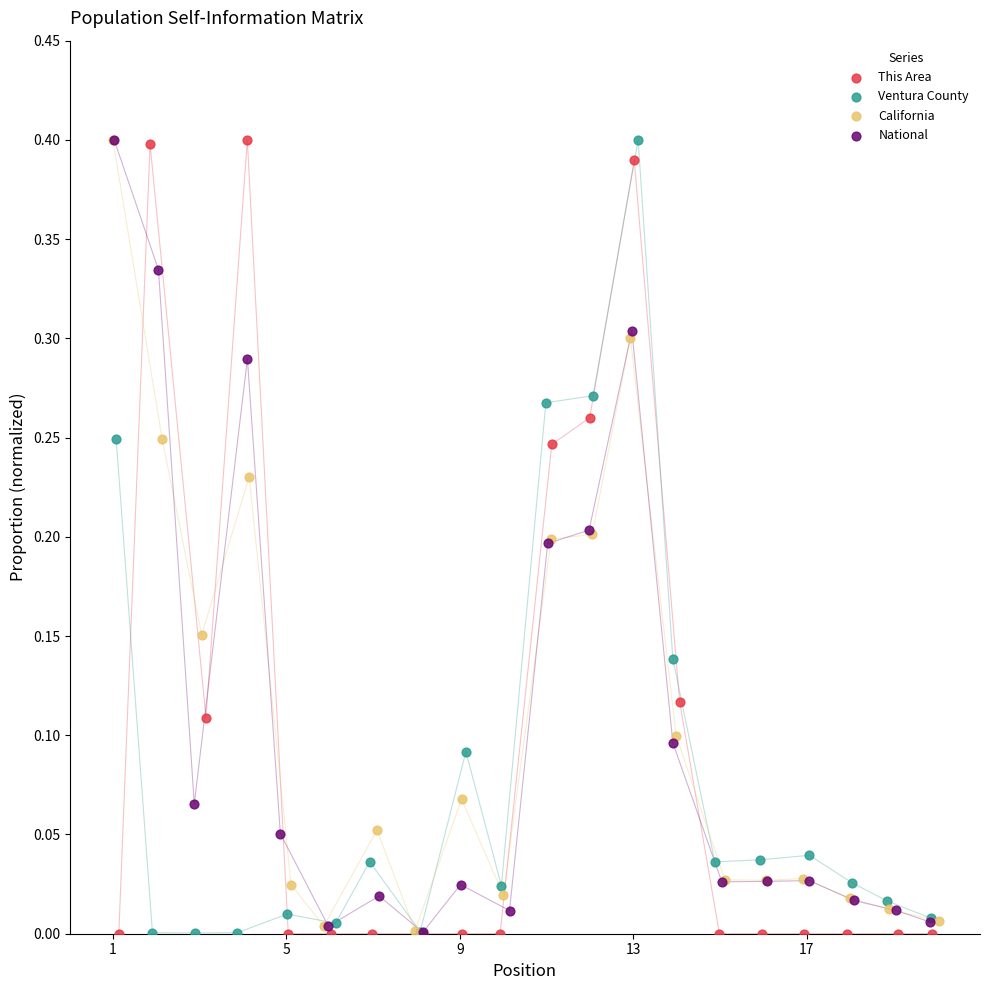

What are all the series names shown in the legend?

This Area, Ventura County, California, National